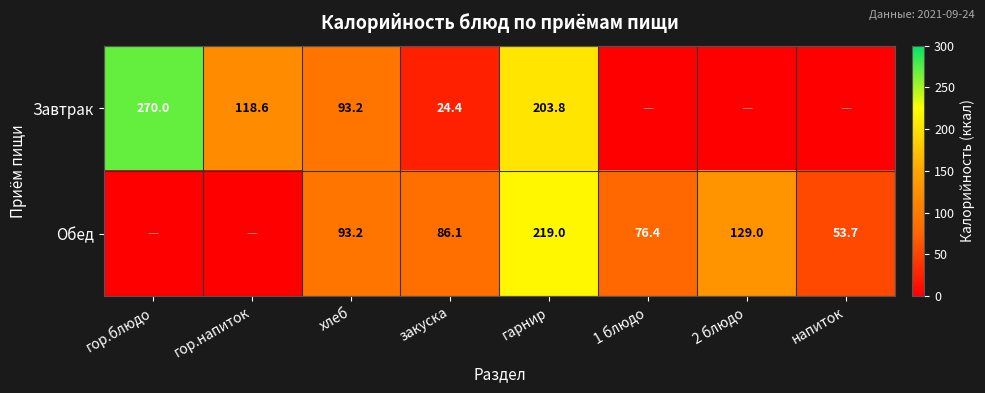

What is the difference between the Завтрак values at гор.блюдо and гарнир?

66.2